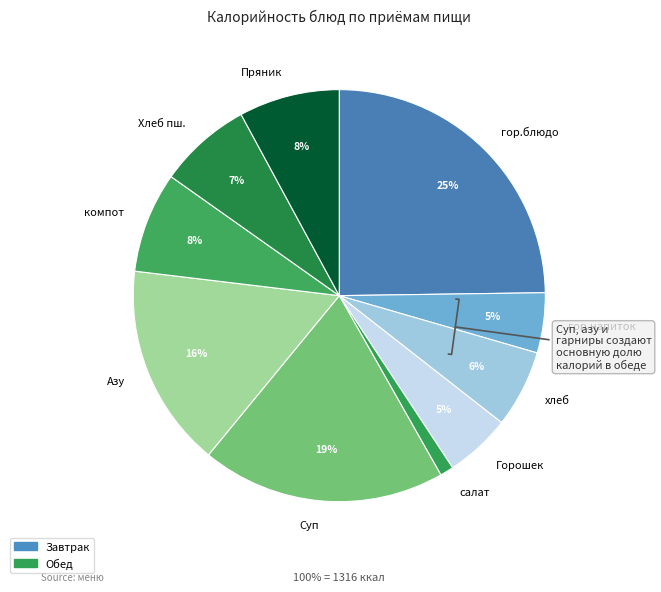

The компот slice represents 17% of the pie. True or false?

False